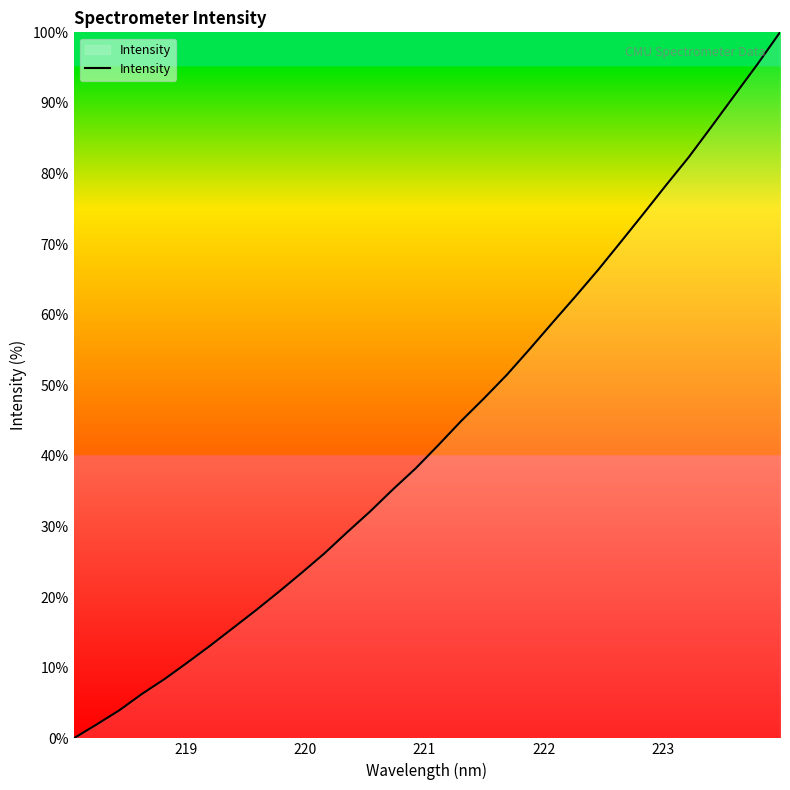

Does the chart have visible grid lines?

No